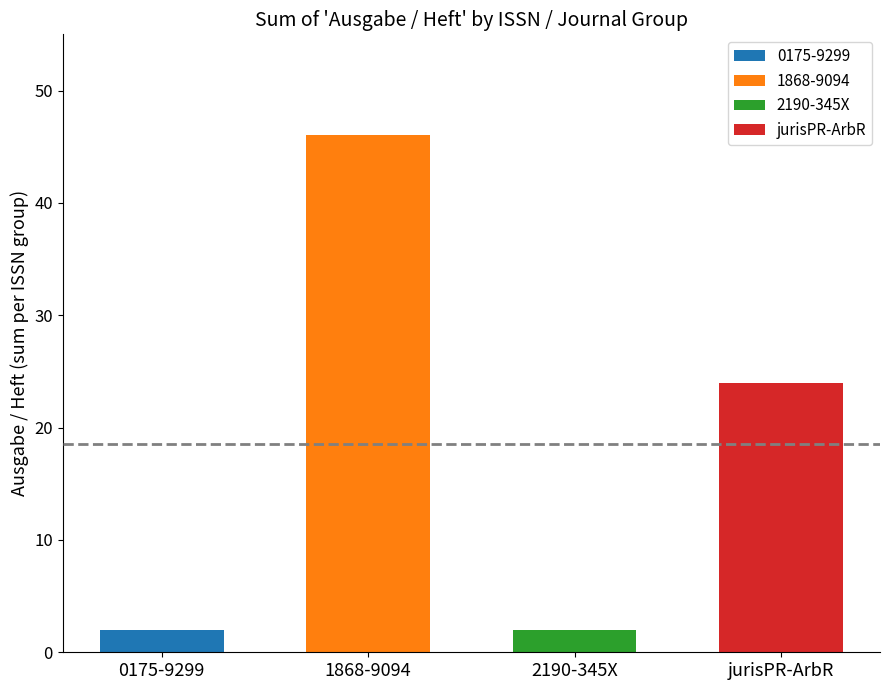

Does the chart contain stacked bars?

No